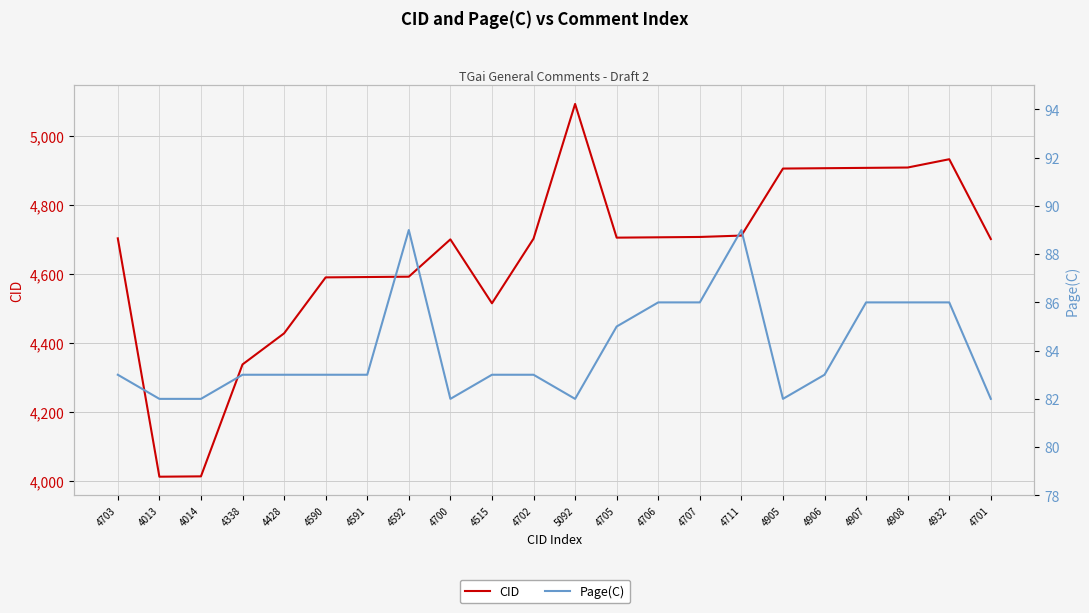

Reading left to right, what are all the values shown in this chart?

CID: 4703=4703	4013=4013	4014=4014	4338=4338	4428=4428	4590=4590	4591=4591	4592=4592	4700=4700	4515=4515	4702=4702	5092=5092	4705=4705	4706=4706	4707=4707	4711=4711	4905=4905	4906=4906	4907=4907	4908=4908	4932=4932	4701=4701
Page(C): 4703=83	4013=82	4014=82	4338=83	4428=83	4590=83	4591=83	4592=89	4700=82	4515=83	4702=83	5092=82	4705=85	4706=86	4707=86	4711=89	4905=82	4906=83	4907=86	4908=86	4932=86	4701=82